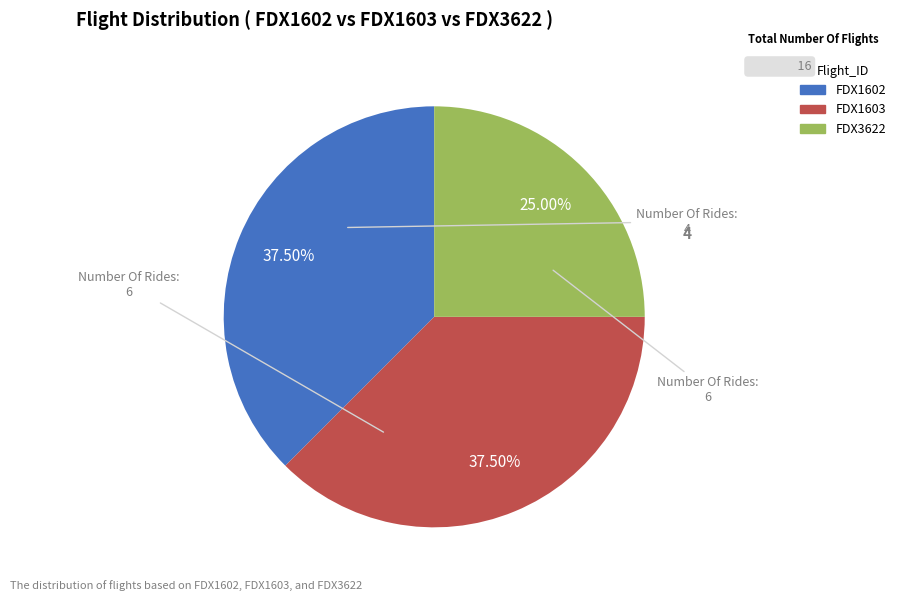

What is the ratio of the value at FDX1602 to the value at FDX1603?

1.0